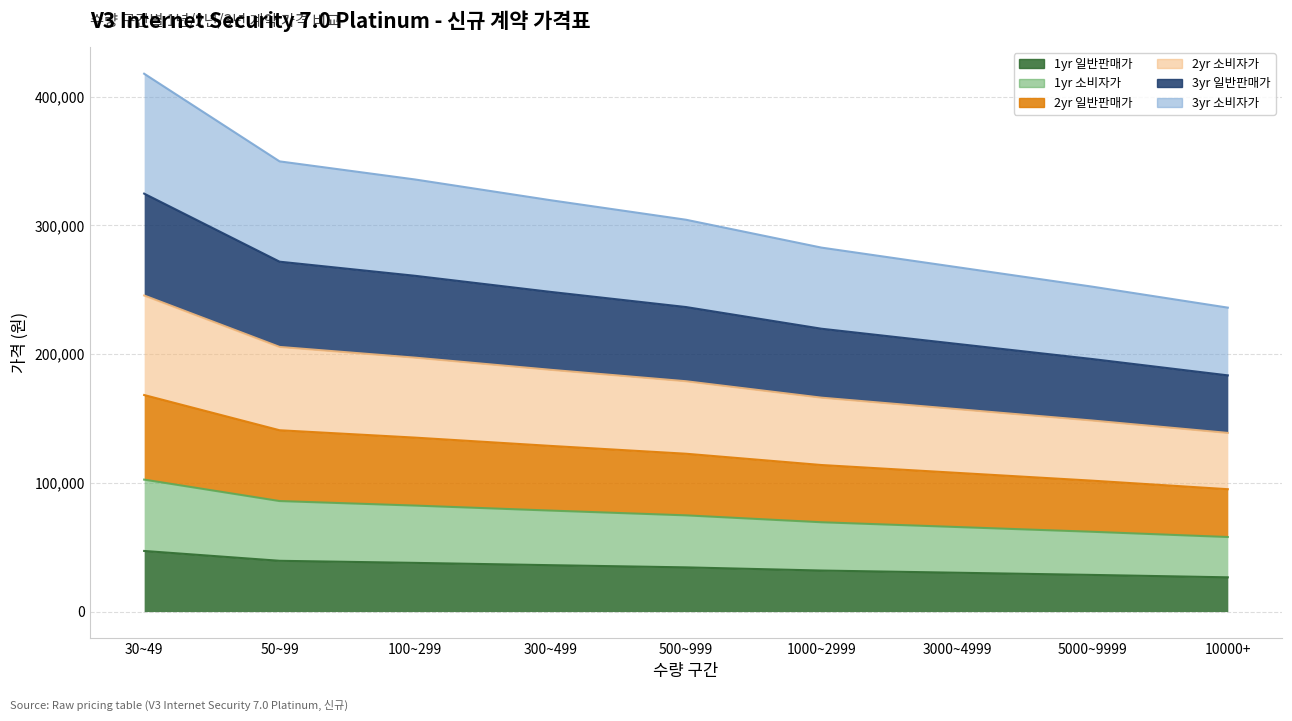

True or false: 1yr 일반판매가 and 2yr 일반판매가 intersect in this chart.

False